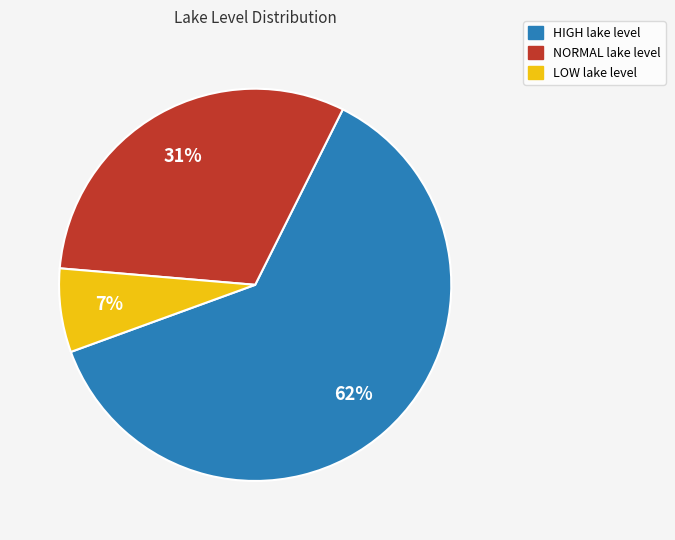

To the nearest percent, what is the average slice percentage?

33%